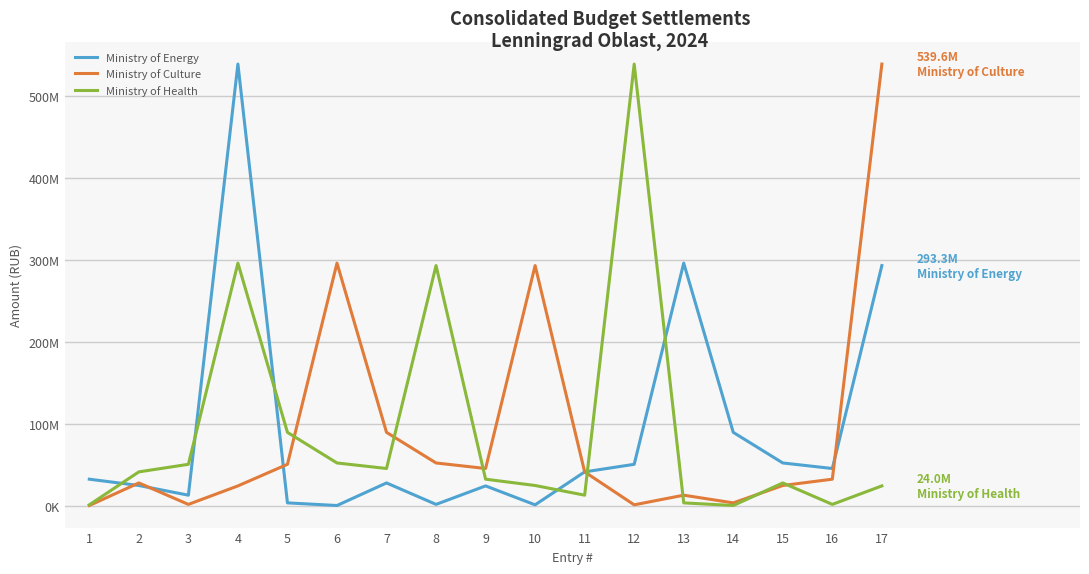

Where do Ministry of Culture and Ministry of Energy first cross each other?

1 and 2